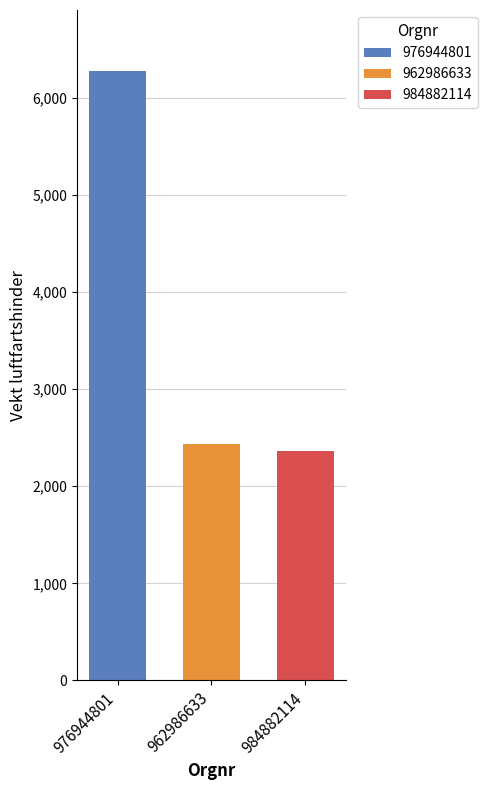

Count the number of data series in this chart.

3